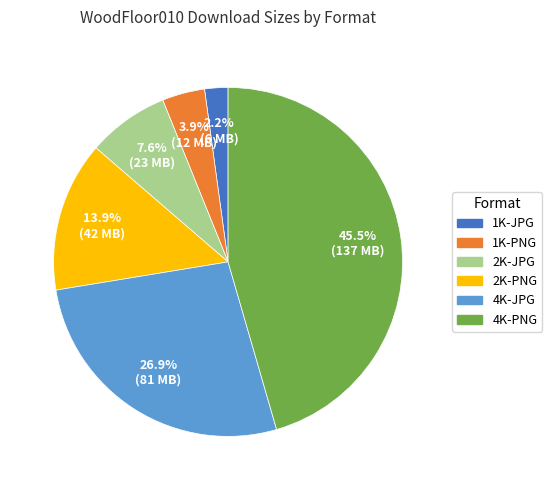

To the nearest percent, what percentage of the pie is 2K-JPG?

8%